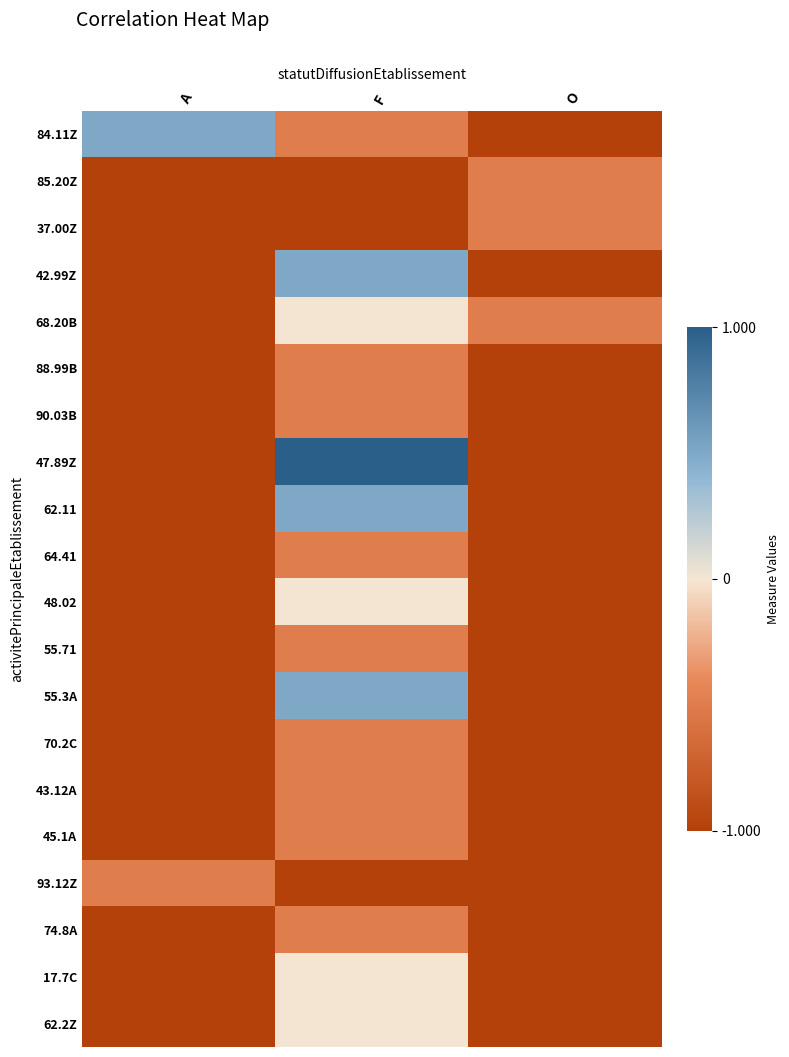

At how many categories does at least one series exceed 0?

2